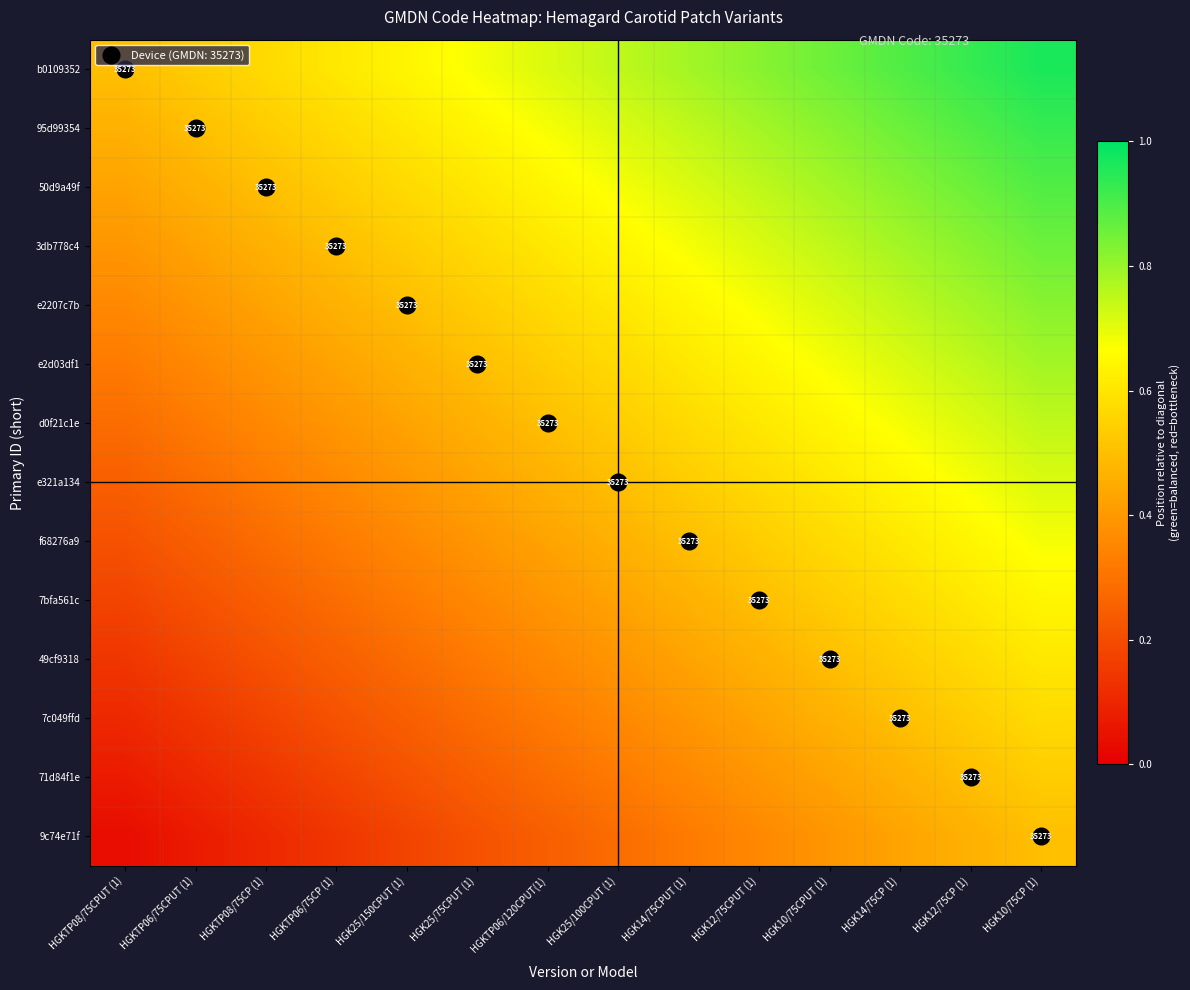

Is it true that e321a134 equals 0.4 at HGK10/75CPUT (1)?

False